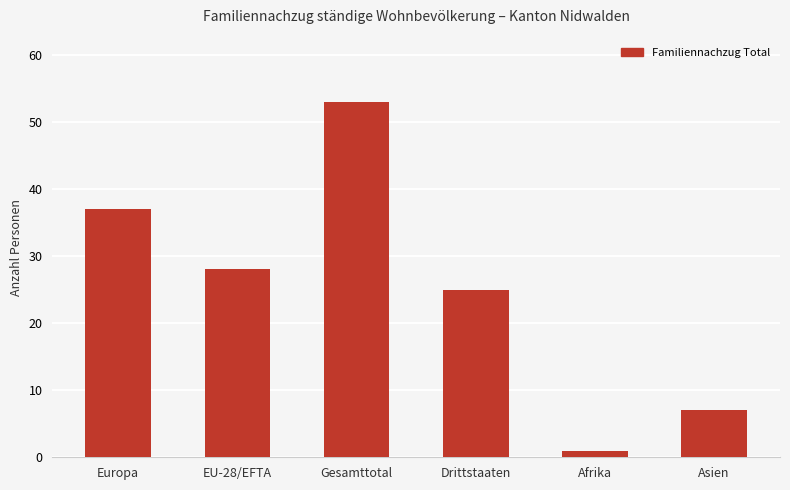

Is it true that the value at Gesamttotal is 76?

False